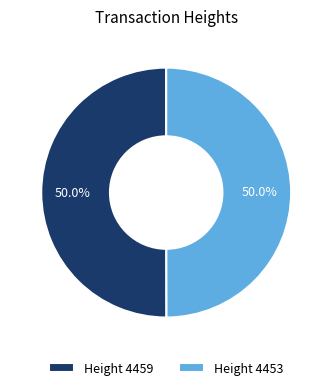

What percentage do Height 4459 and Height 4453 together represent?

100.0%